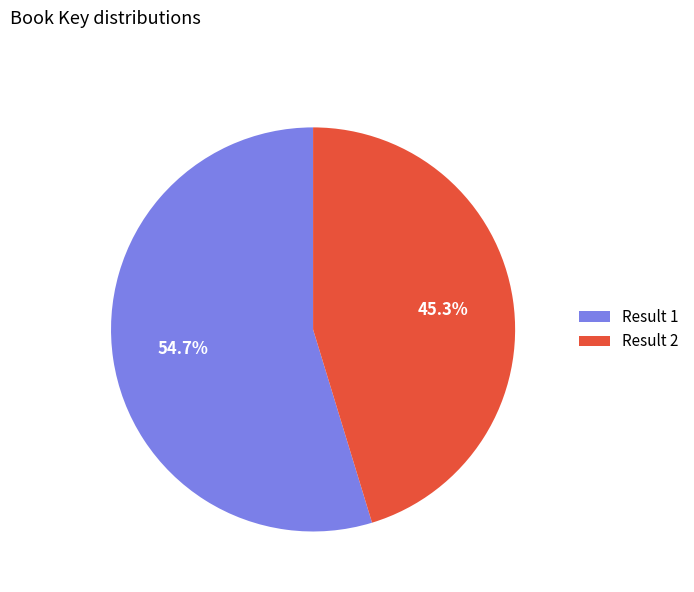

Does any single category account for the majority?

Yes